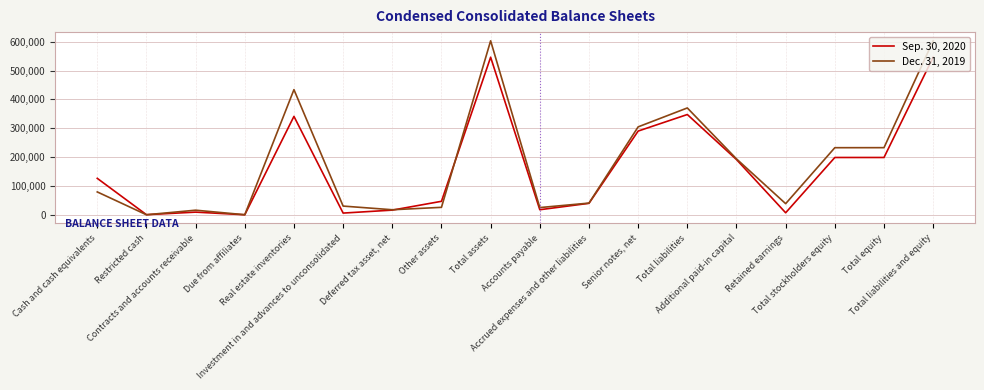

What is the difference between the second highest and minimum values in the Dec. 31, 2019 series?

603072